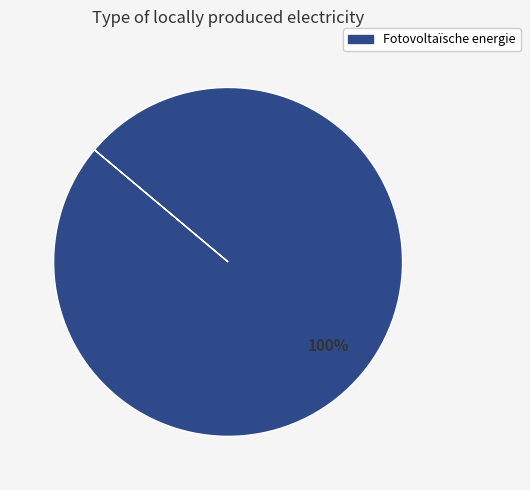

Is there a majority slice in this chart?

Yes